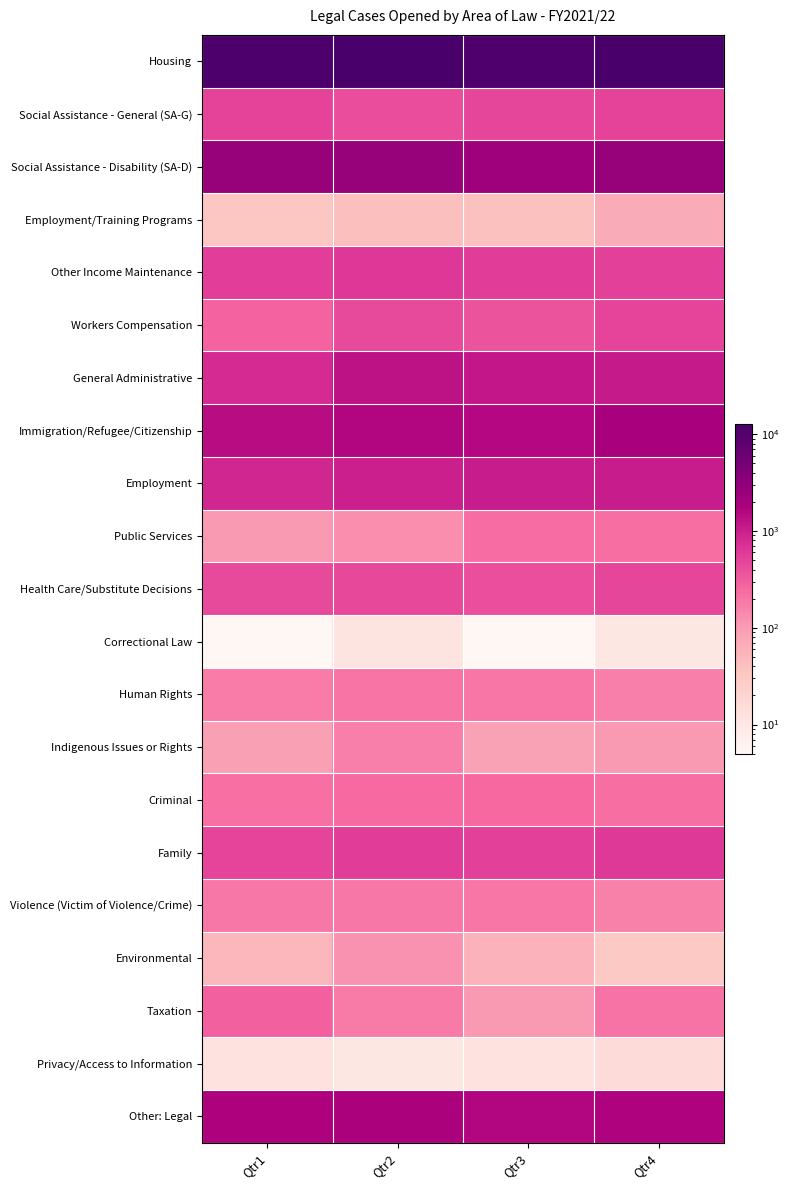

Rank the series by their maximum value, from highest to lowest.

Housing, Social Assistance - Disability (SA-D), Immigration/Refugee/Citizenship, Other: Legal, General Administrative, Employment, Other Income Maintenance, Family, Social Assistance - General (SA-G), Workers Compensation, Health Care/Substitute Decisions, Taxation, Criminal, Public Services, Human Rights, Violence (Victim of Violence/Crime), Indigenous Issues or Rights, Environmental, Employment/Training Programs, Privacy/Access to Information, Correctional Law